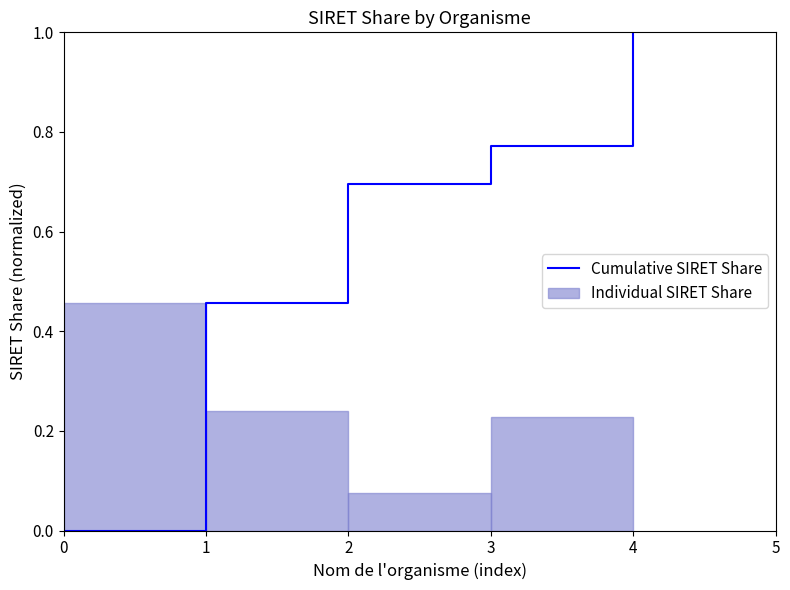

What is the maximum value shown in the chart?

0.5